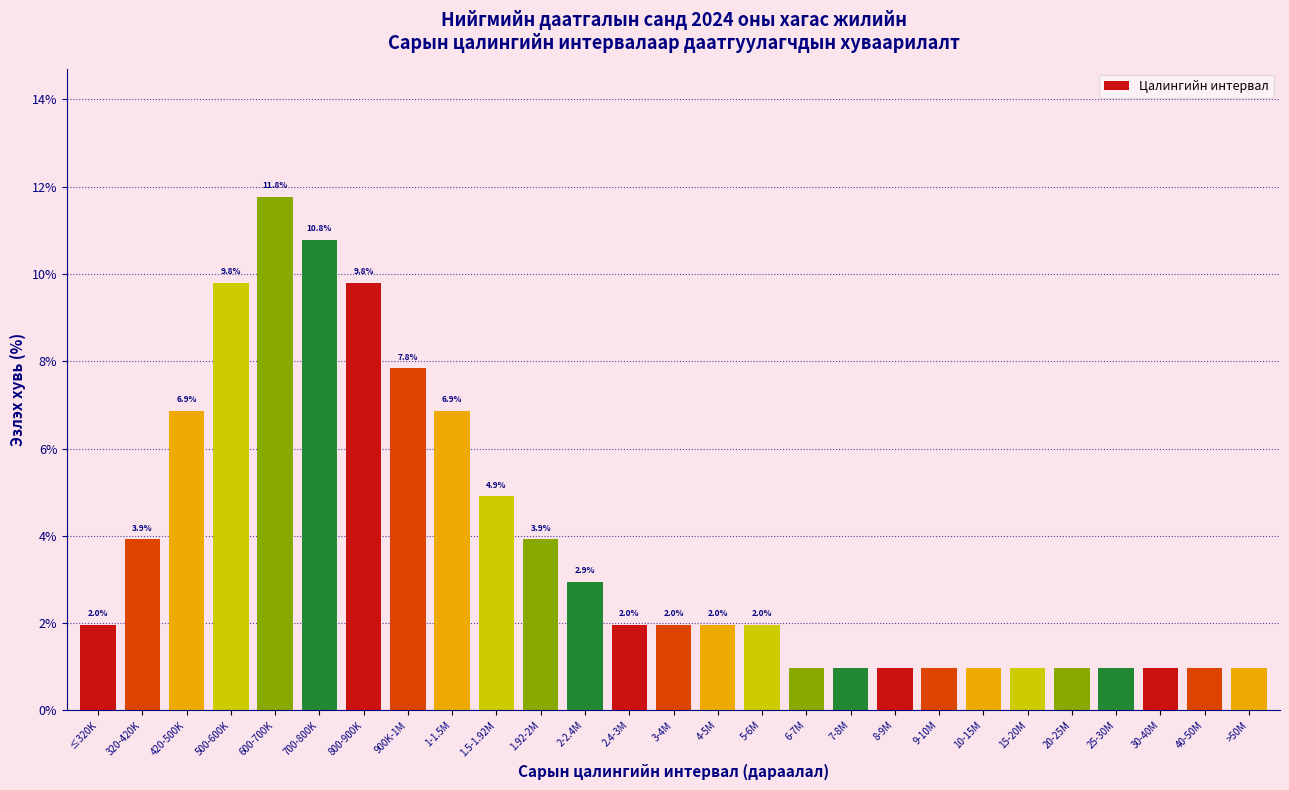

What is the maximum value shown in the chart?

11.8